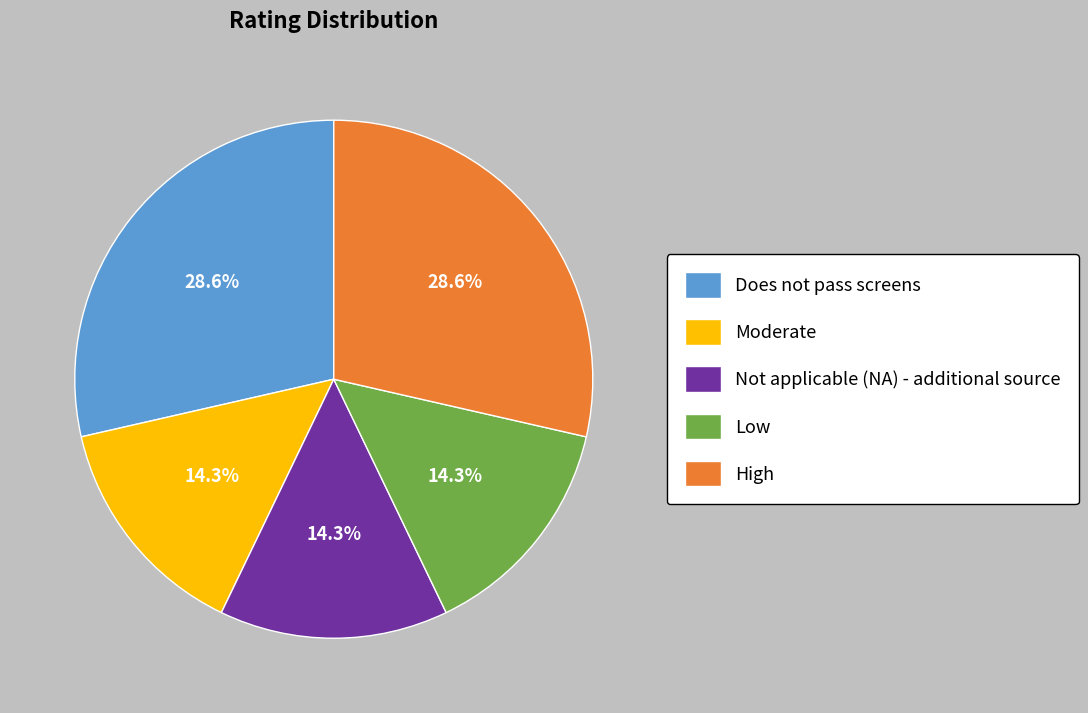

What portion of the pie excludes Low?

85.7%